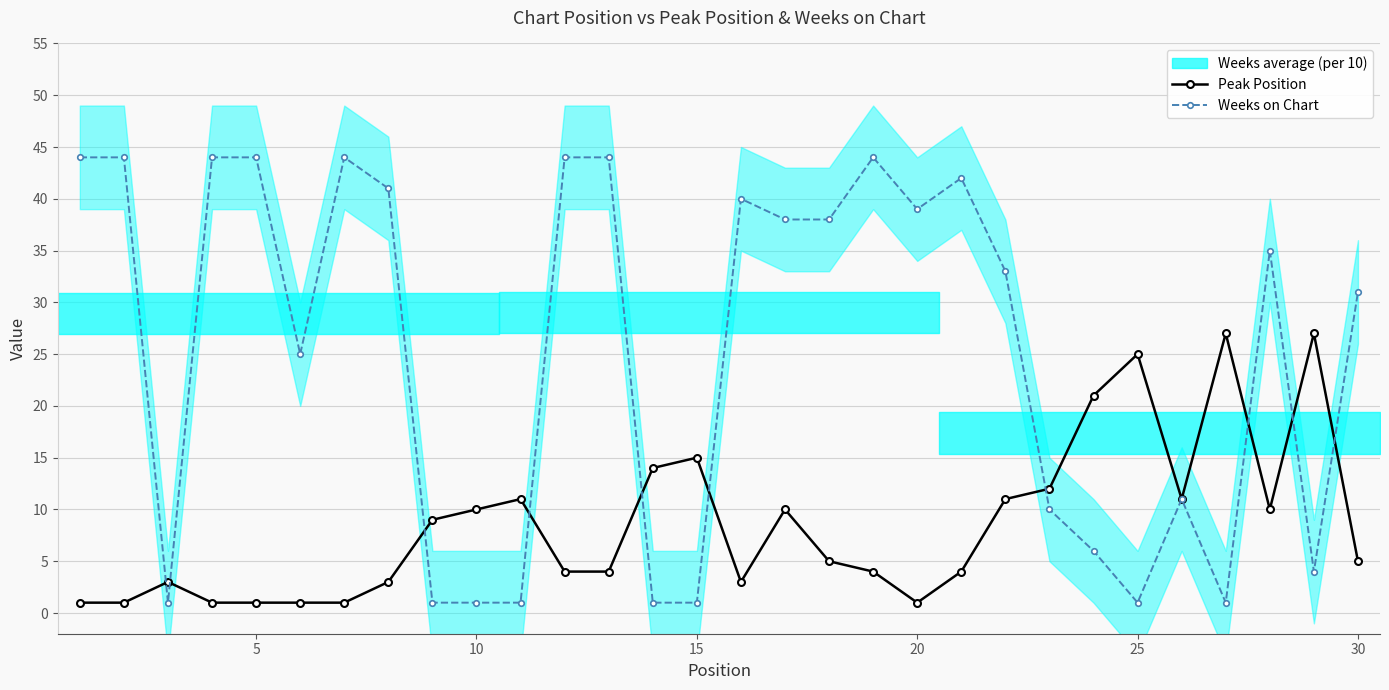

True or false: Peak Position has more than 1 interior local peaks.

True